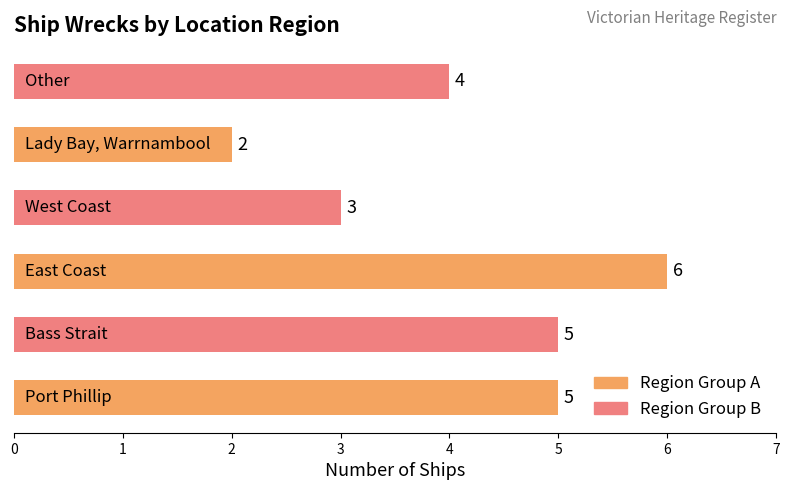

Count the values in the range 3 to 5.

4